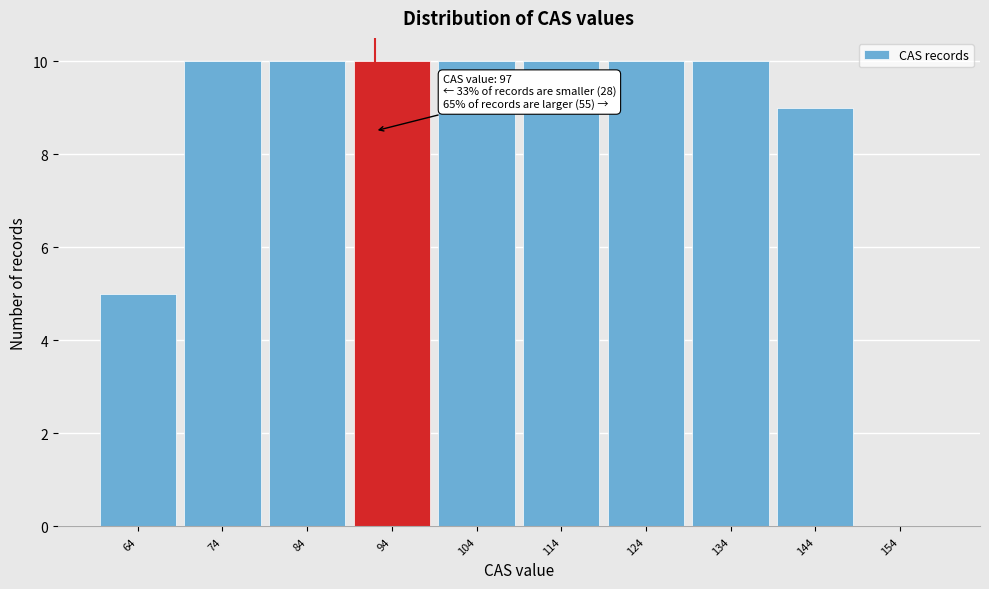

Reading right to left, list all the values displayed in this chart.

154=0	144=9	134=10	124=10	114=10	104=10	94=10	84=10	74=10	64=5